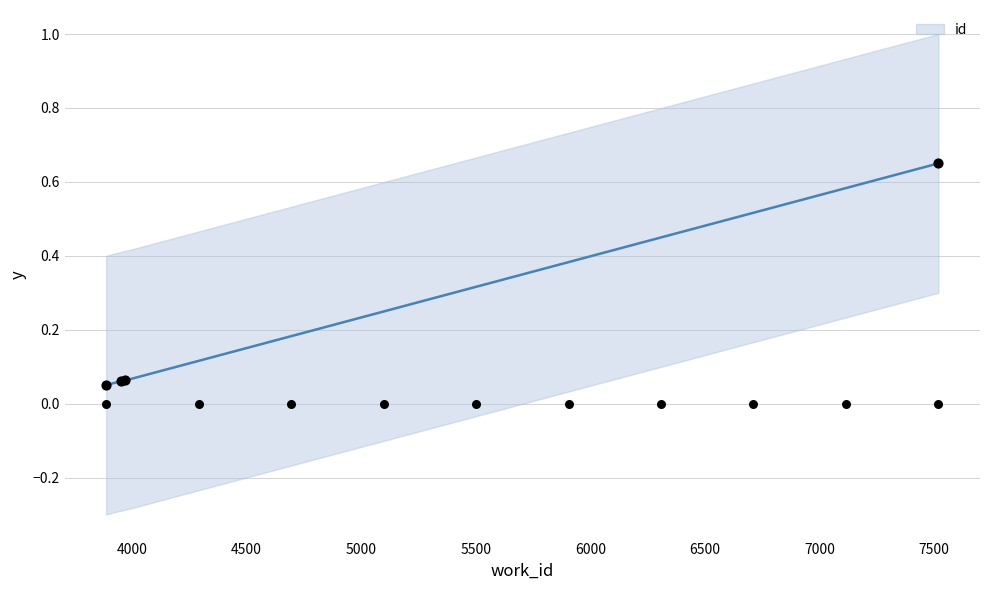

Which has a higher value, 3970 or 3951?

3970